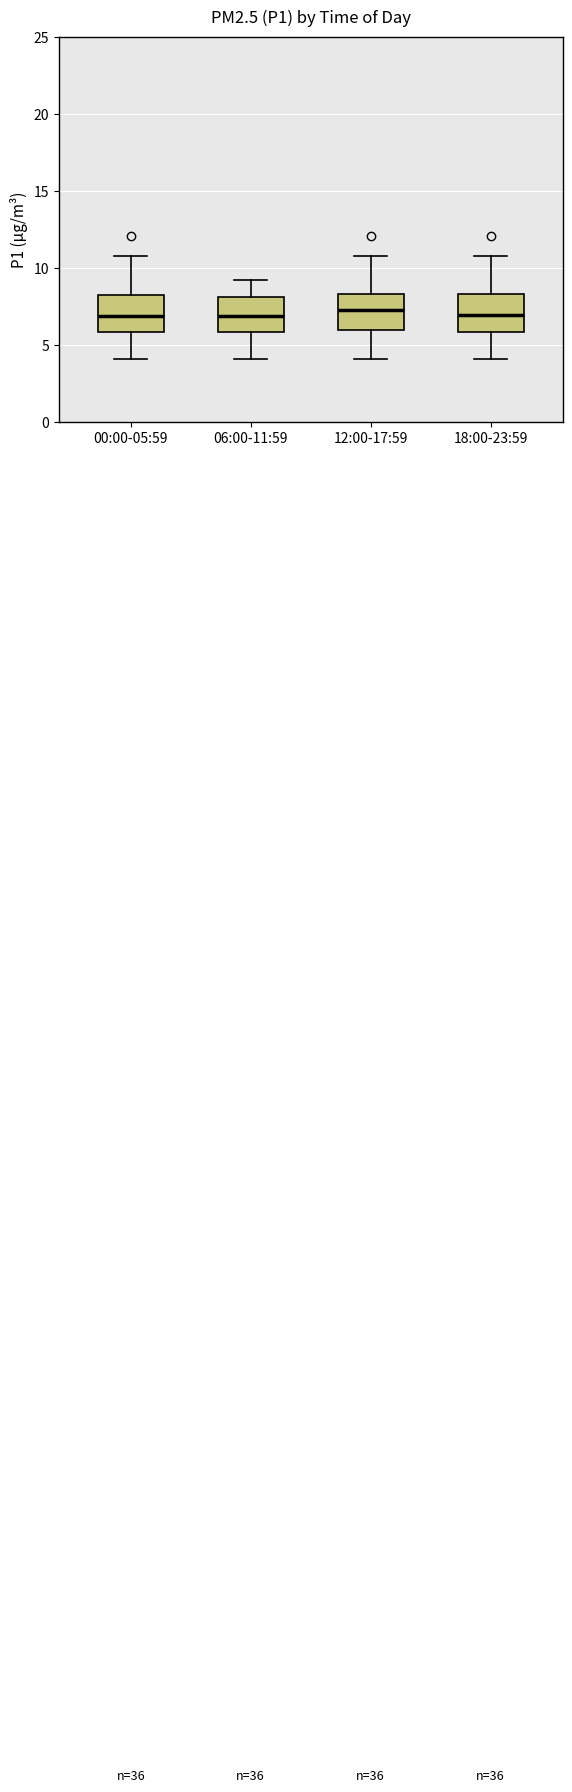

Reading left to right, read every box against the y-axis: the position of its median line, the range the box covers, and the ends of its whiskers. The values are not printed on the chart, so give them approximately, as read against the axis.

00:00-05:59: median 7.0, box 6.0 to 8.0, whiskers 4.0 to 11.0
06:00-11:59: median 7.0, box 6.0 to 8.0, whiskers 4.0 to 9.0
12:00-17:59: median 7.0, box 6.0 to 8.5, whiskers 4.0 to 11.0
18:00-23:59: median 7.0, box 6.0 to 8.5, whiskers 4.0 to 11.0